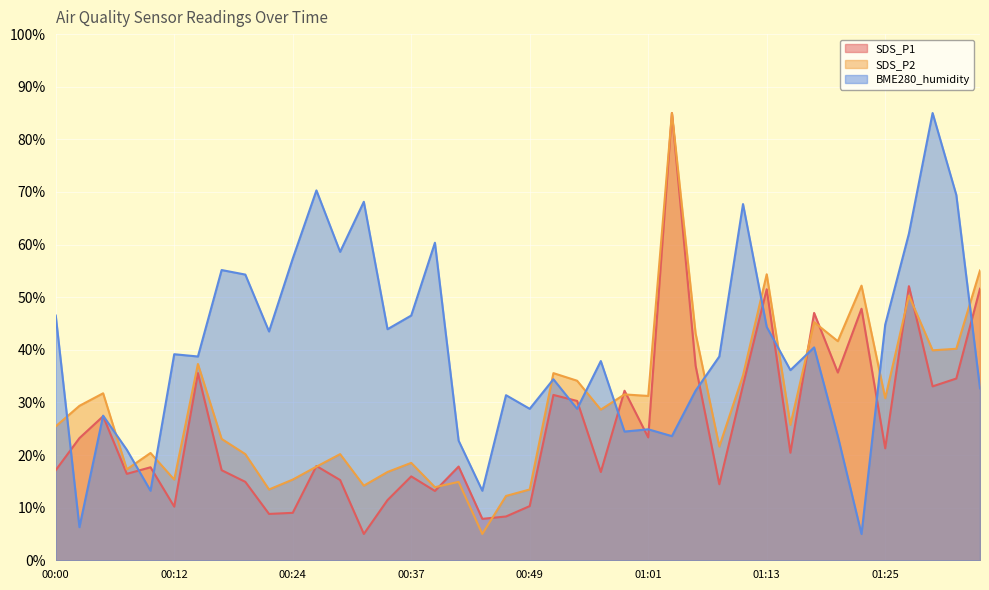

What is the greatest value displayed?

85.0